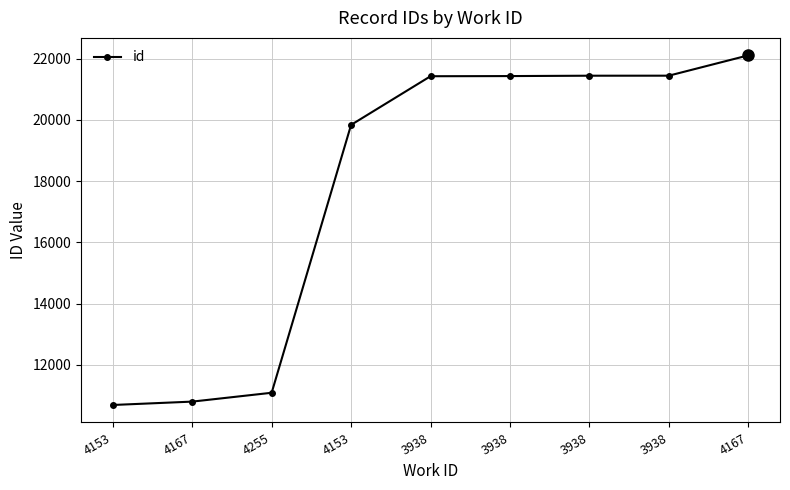

Is it true that the value at 3938 is 21427?

True